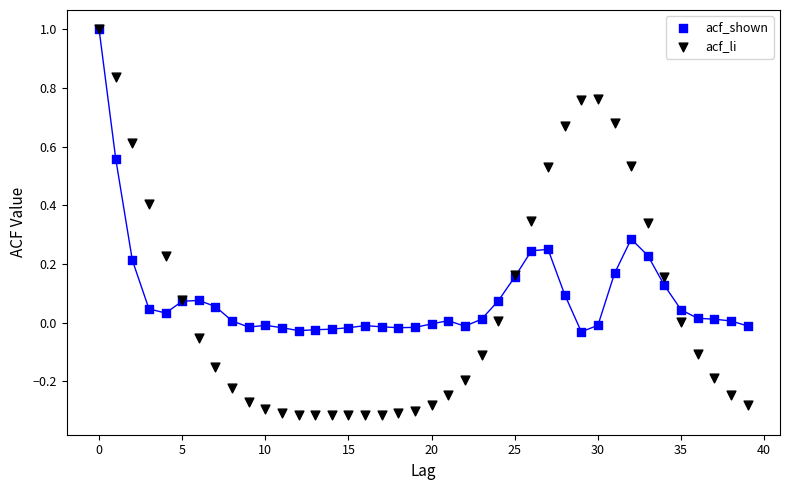

Which series contains the lowest Y value?

acf_li